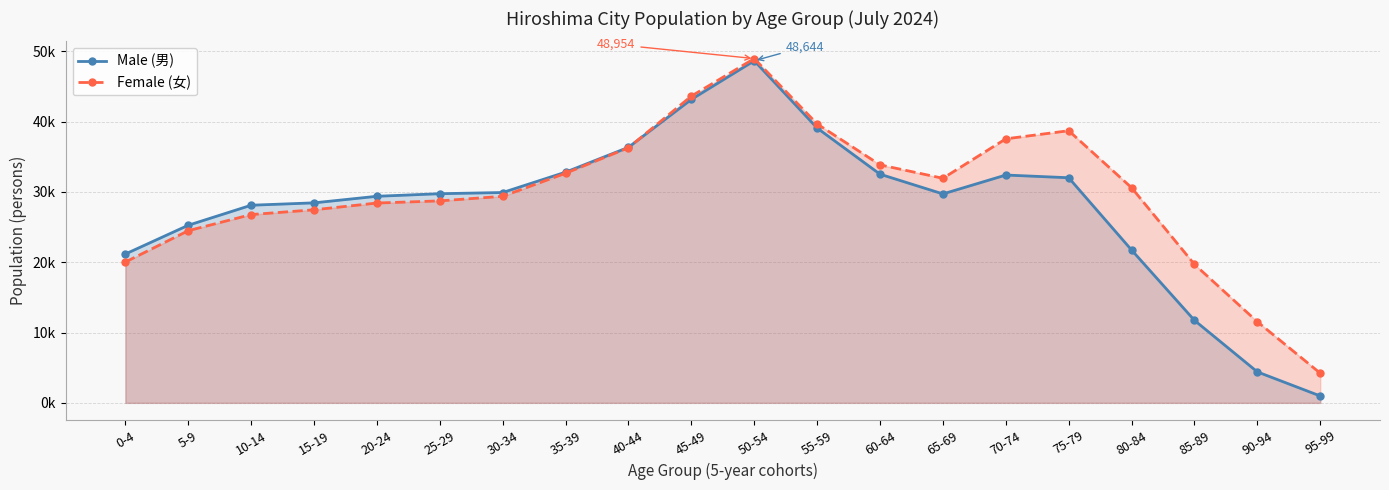

What is the label of the 5th point from the left?

20-24